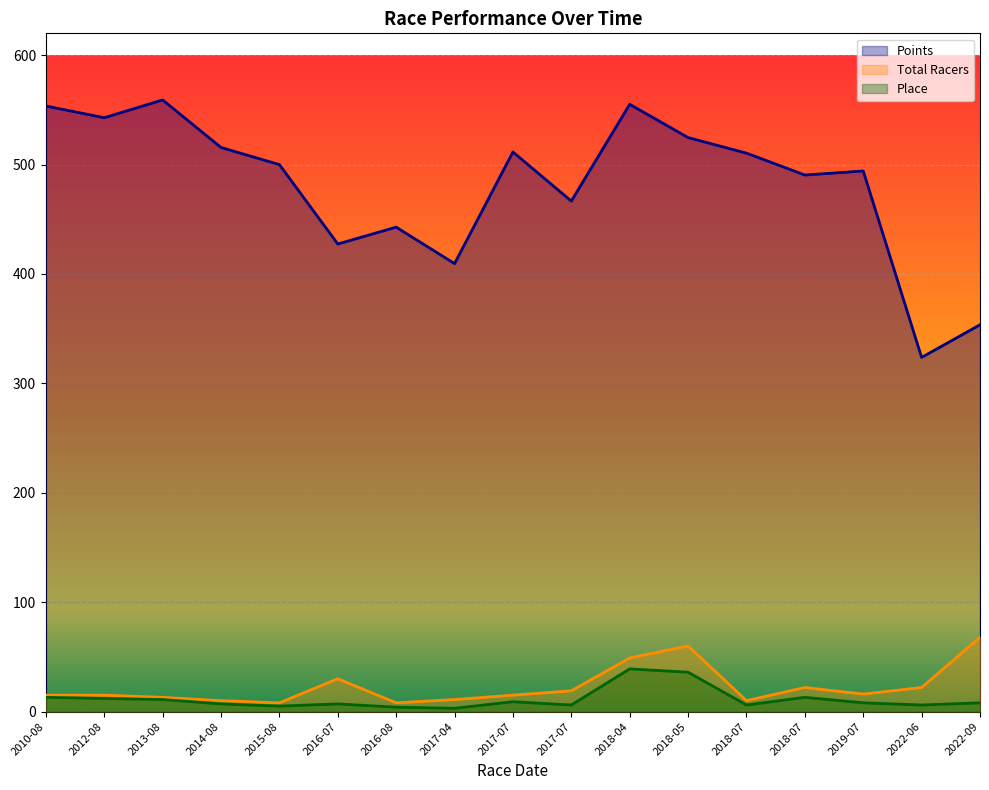

At which category is the sum across all series the highest?

2018-04